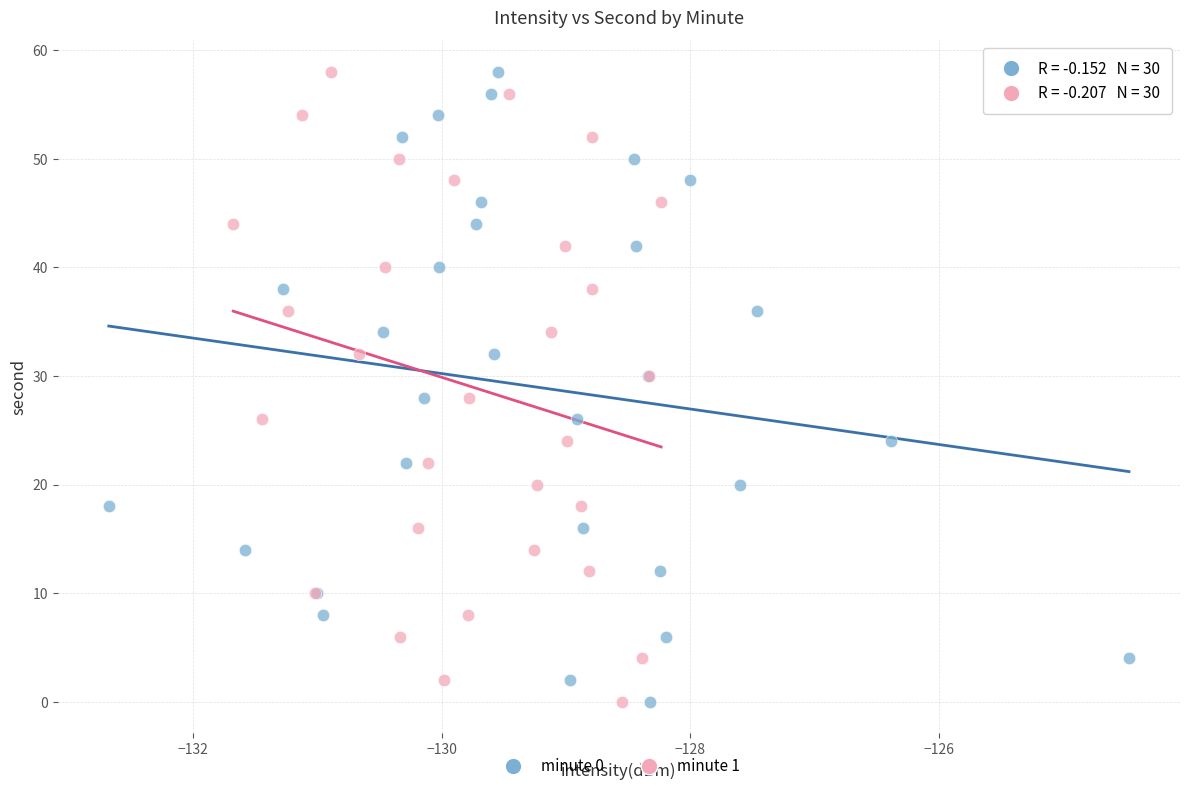

What are all the series names shown in the legend?

minute 0, minute 1